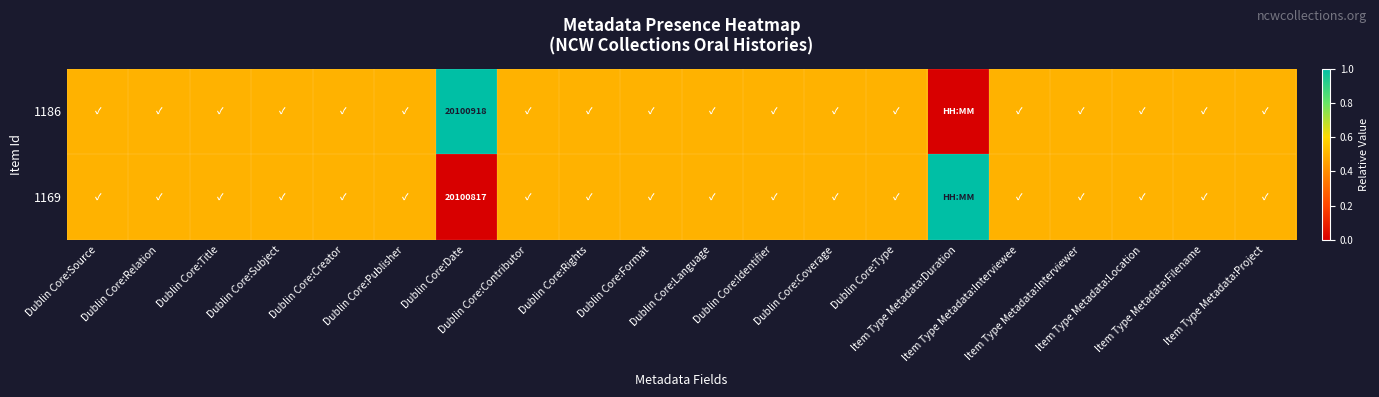

How many positive values does the 1186 series have?

19